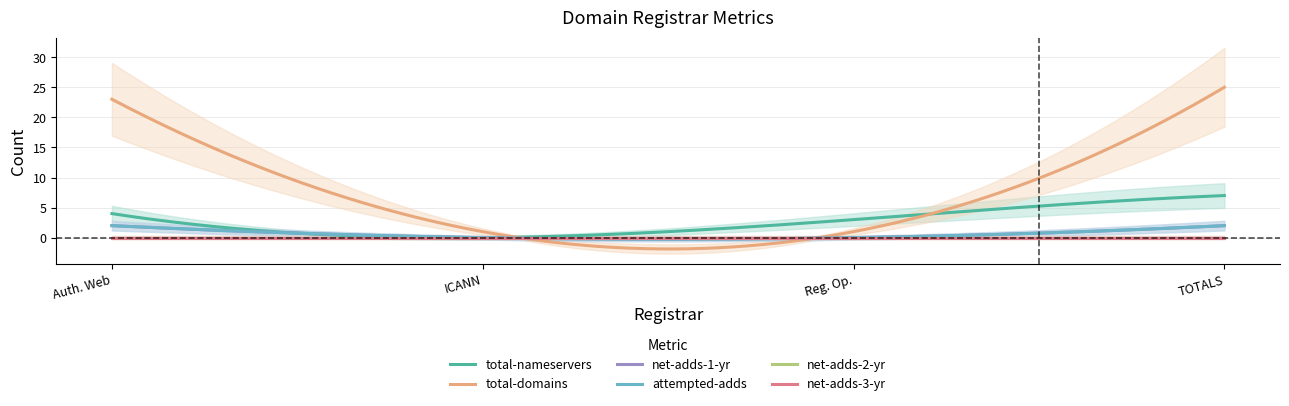

Does the chart have visible grid lines?

Yes